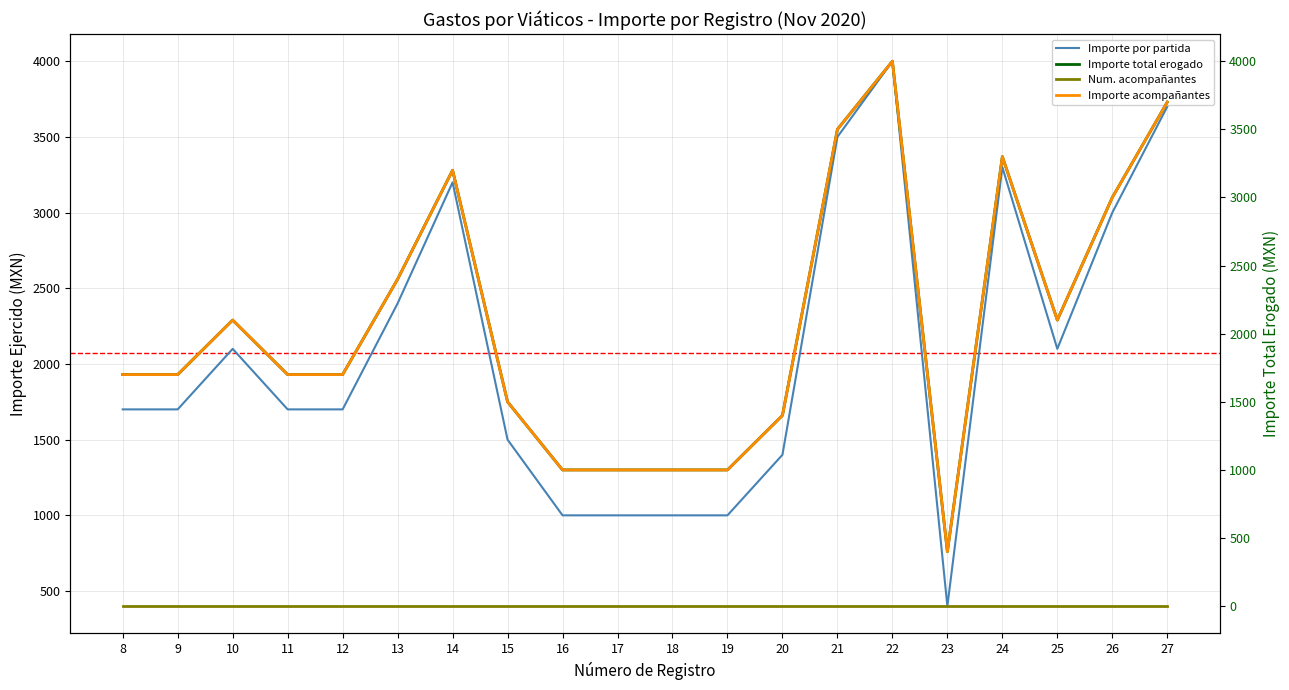

True or false: Importe total erogado and Importe acompañantes cross at least once.

False